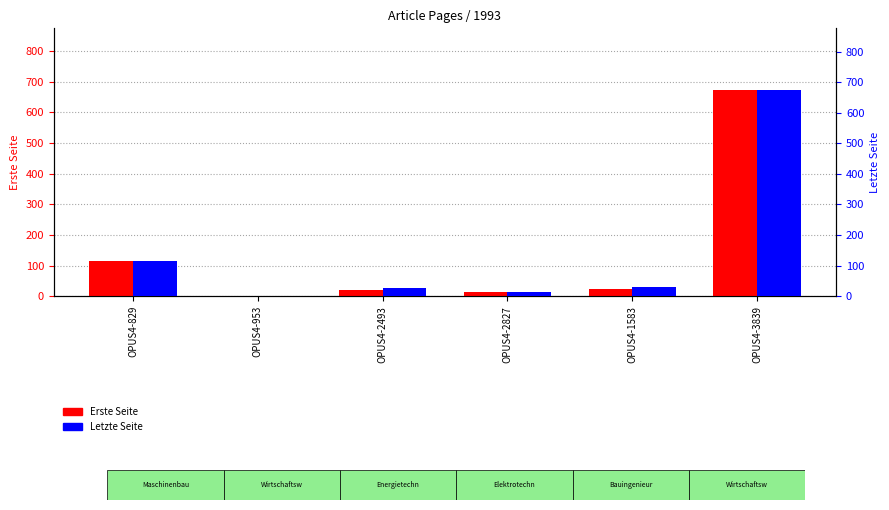

What is the sum of all Letzte Seite values?

860